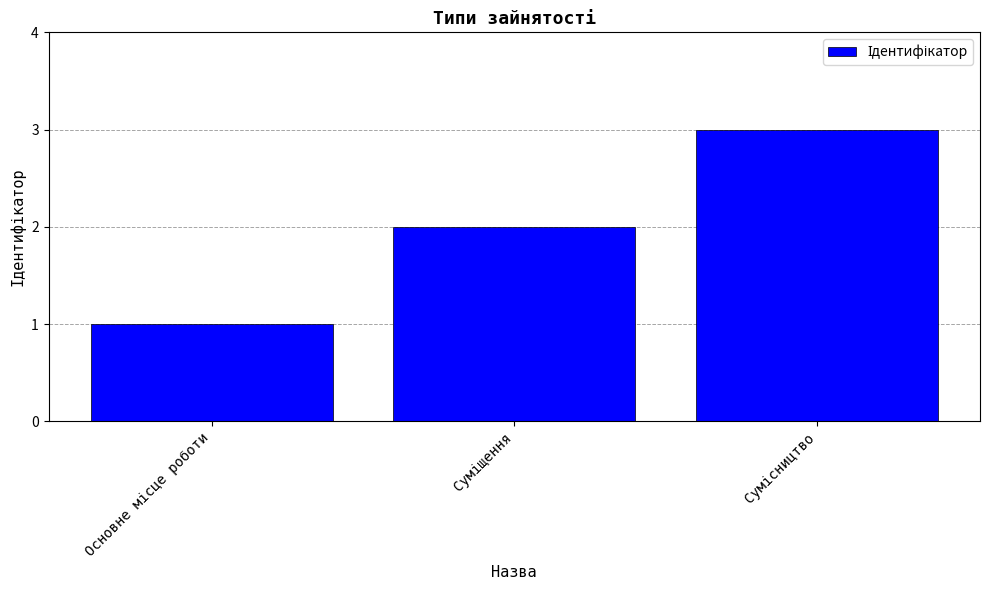

What is the maximum value shown in the chart?

3